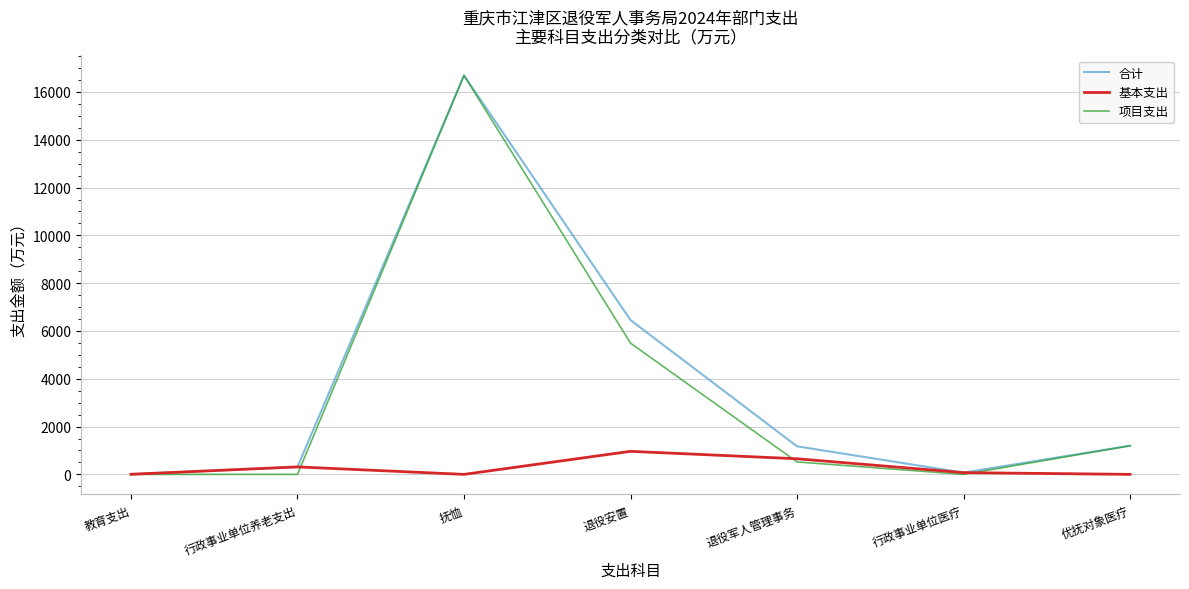

Is the value of 项目支出 at 退役军人管理事务 greater than the value of 基本支出 at 退役安置?

No